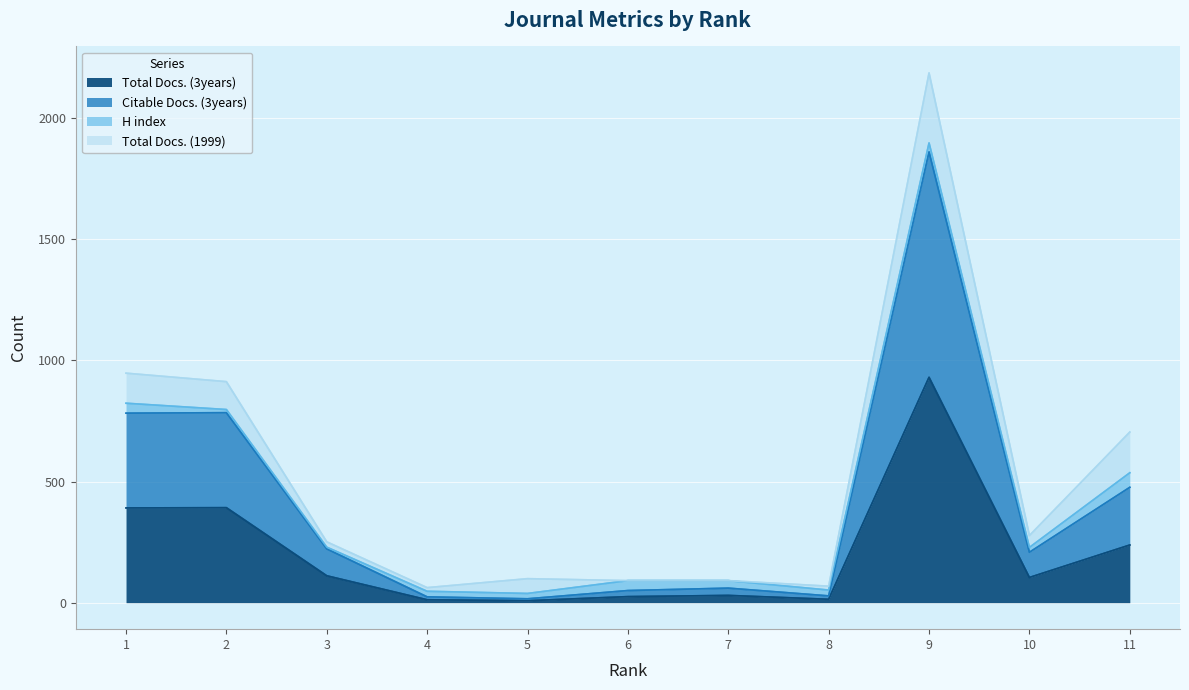

At which category is the sum across all series the highest?

9